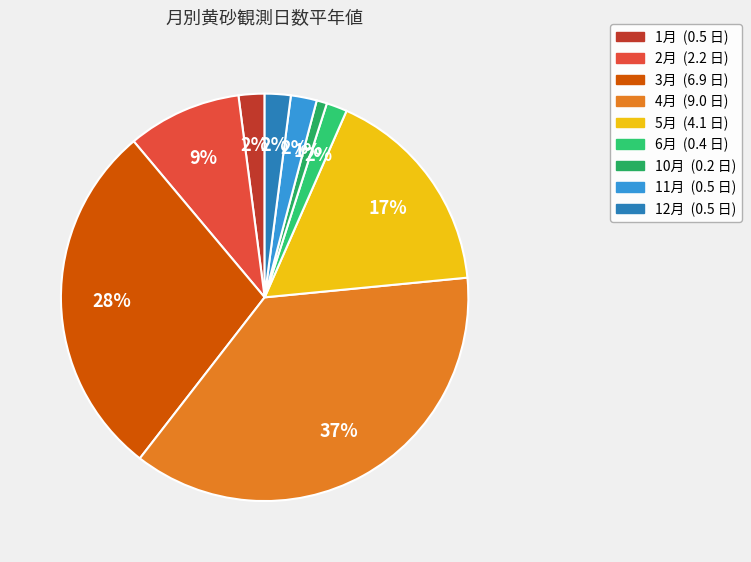

Is it true that 2月 is 9% of the pie?

True